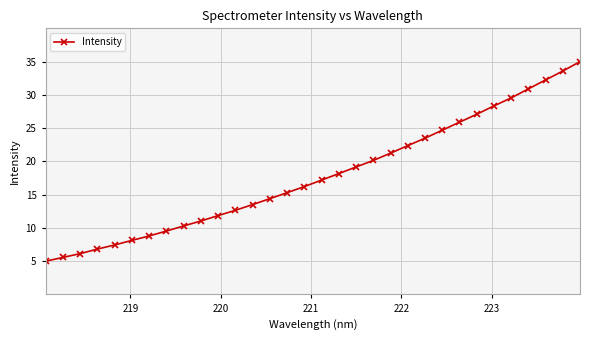

What is the maximum value shown in the chart?

35.0